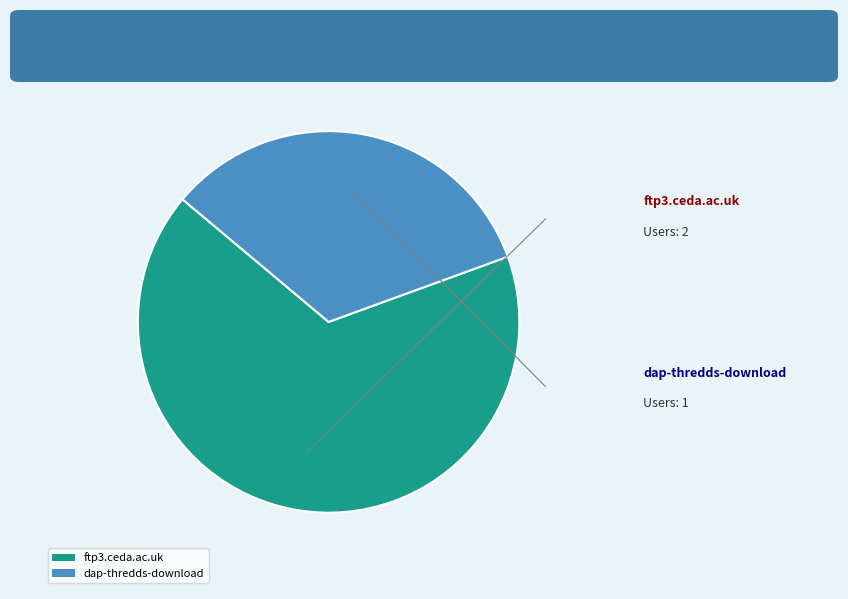

Rank the categories by value from highest to lowest.

ftp3.ceda.ac.uk, dap-thredds-download